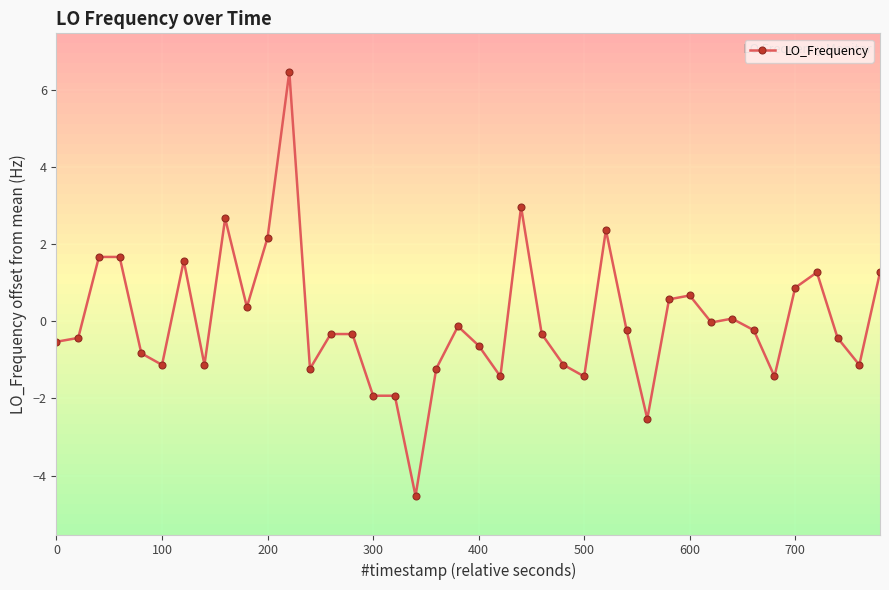

What is the difference between the maximum and minimum values?

11.0